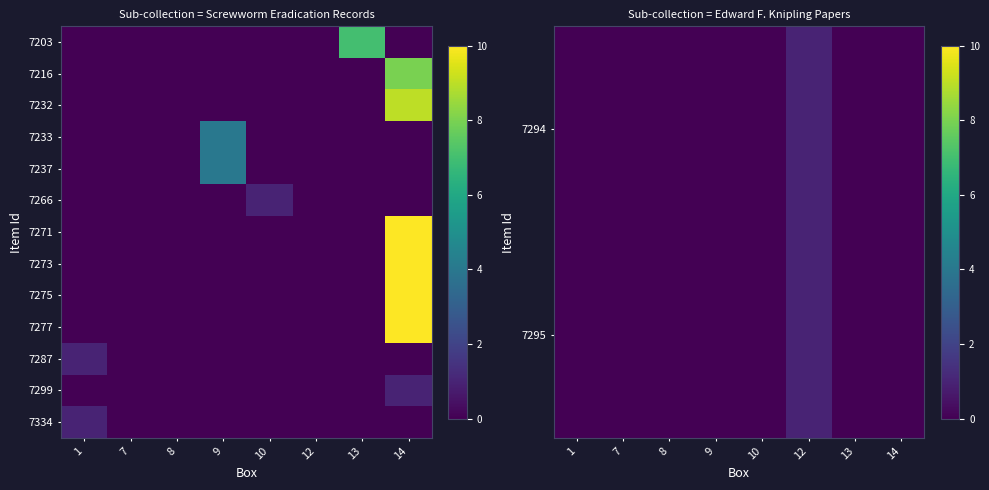

How many 7271 values are between 0 and 1?

7